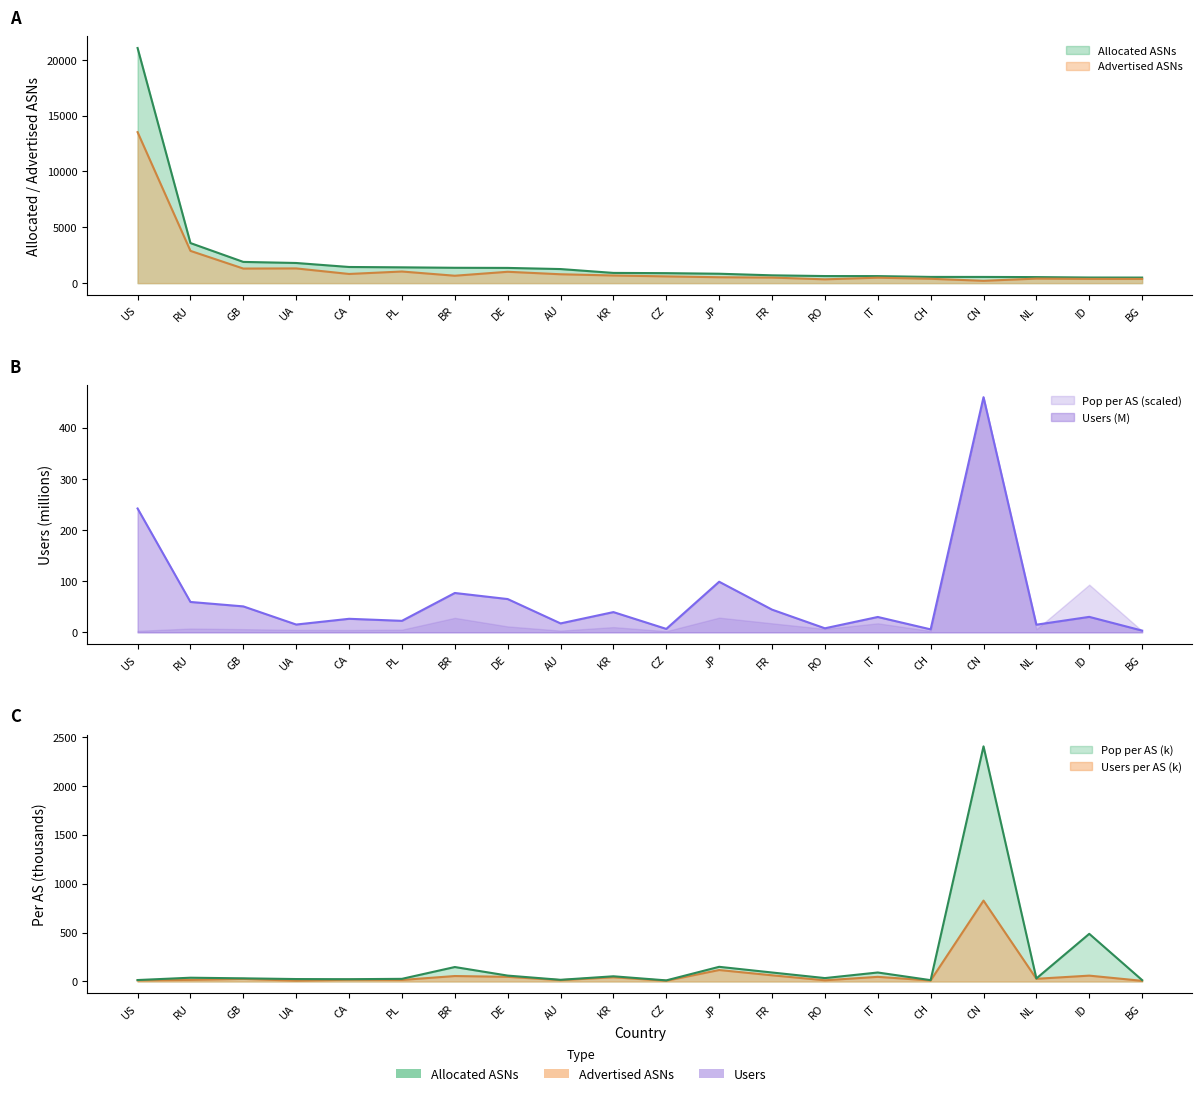

What is the value of the Advertised ASNs point at the 7th from the left?

664.0